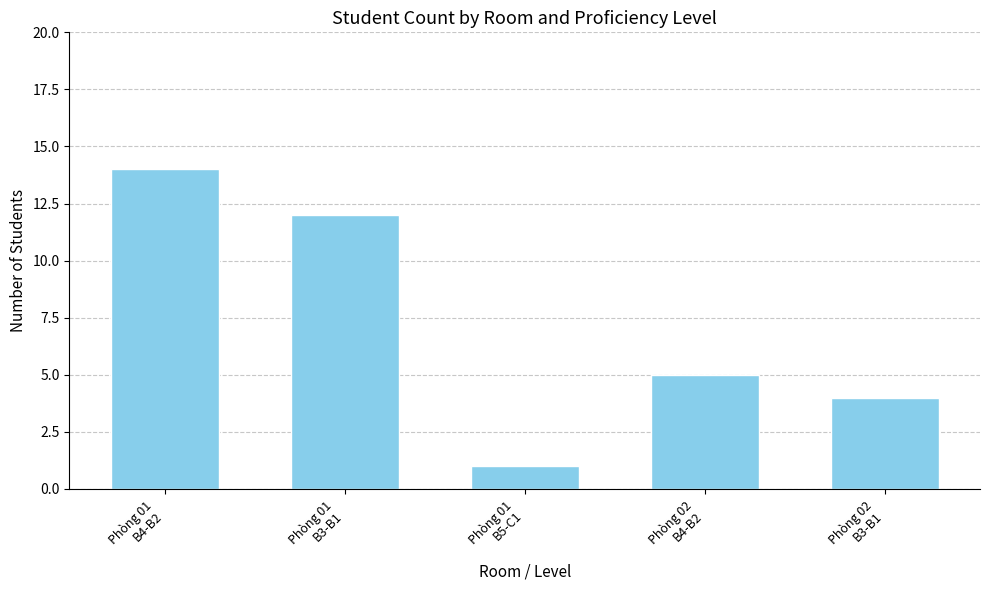

What is the sum of all values?

36